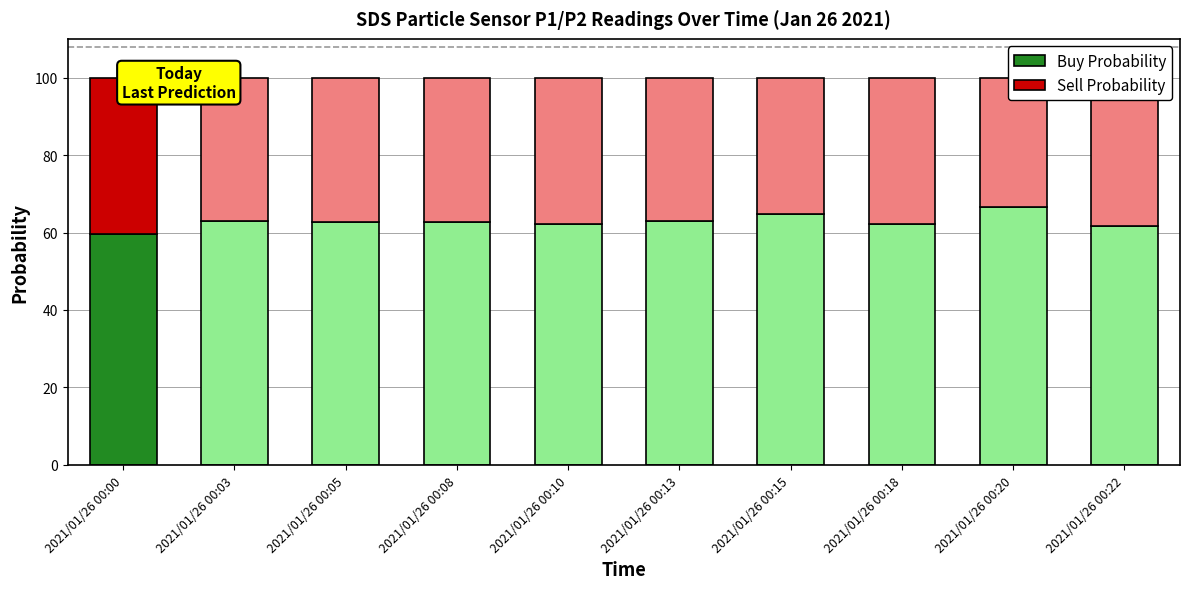

What is the average value of the Buy Probability series?

62.8